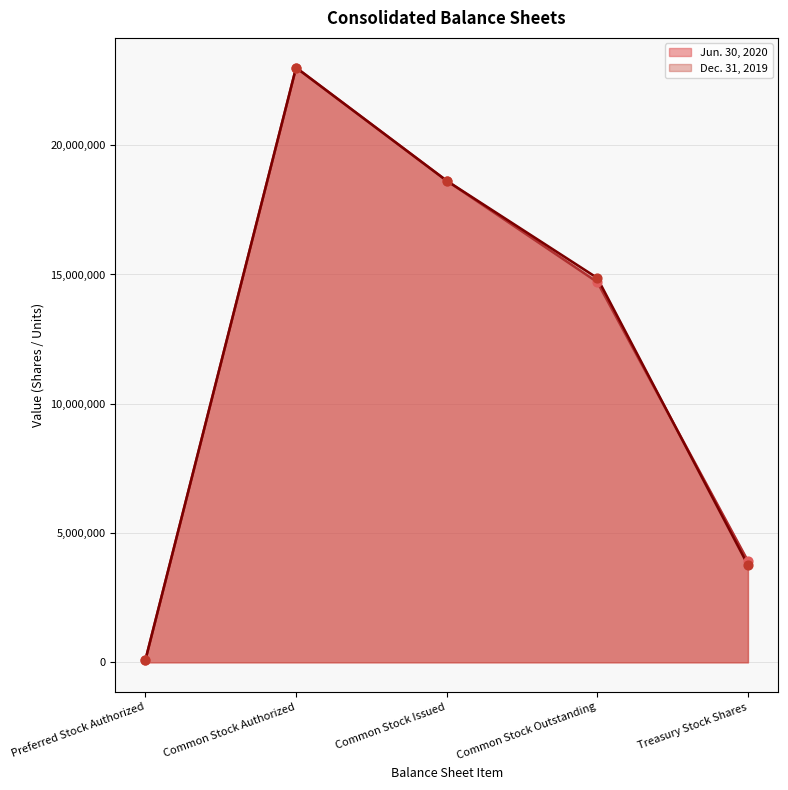

What is the total value across all series at Common Stock Authorized?

46000000